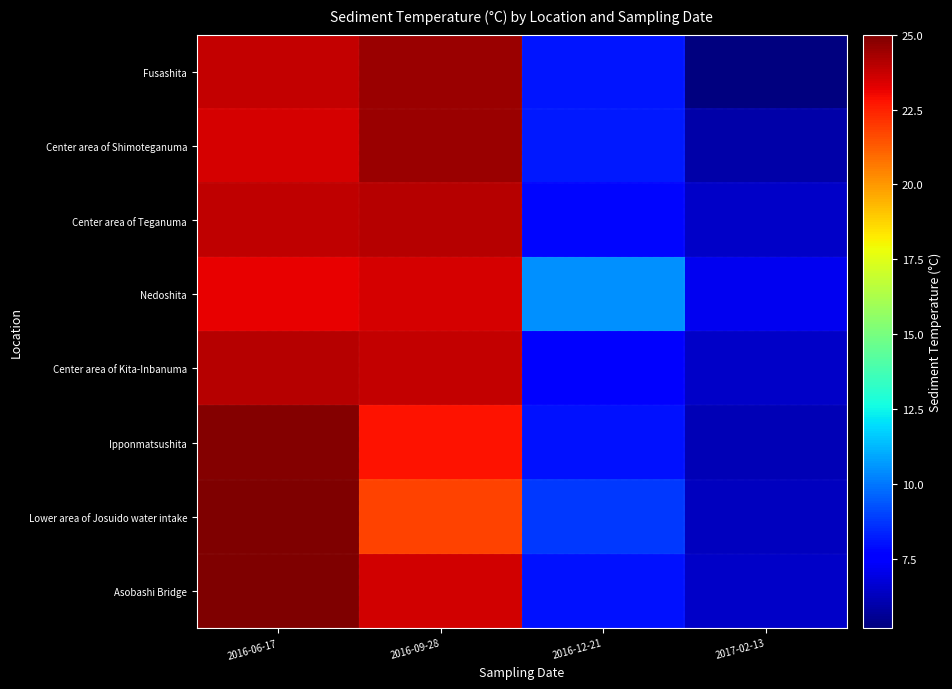

Reading right to left, list all the values displayed in this chart.

Fusashita: 2017-02-13=5.2	2016-12-21=8.1	2016-09-28=24.5	2016-06-17=23.8
Center area of Shimoteganuma: 2017-02-13=5.9	2016-12-21=8.2	2016-09-28=24.5	2016-06-17=23.5
Center area of Teganuma: 2017-02-13=6.5	2016-12-21=7.8	2016-09-28=24.0	2016-06-17=23.9
Nedoshita: 2017-02-13=7.2	2016-12-21=10.5	2016-09-28=23.5	2016-06-17=23.2
Center area of Kita-Inbanuma: 2017-02-13=6.5	2016-12-21=7.5	2016-09-28=23.8	2016-06-17=24.0
Ipponmatsushita: 2017-02-13=6.2	2016-12-21=8.0	2016-09-28=22.8	2016-06-17=24.9
Lower area of Josuido water intake: 2017-02-13=6.3	2016-12-21=8.8	2016-09-28=21.8	2016-06-17=25.0
Asobashi Bridge: 2017-02-13=6.5	2016-12-21=8.0	2016-09-28=23.6	2016-06-17=25.0